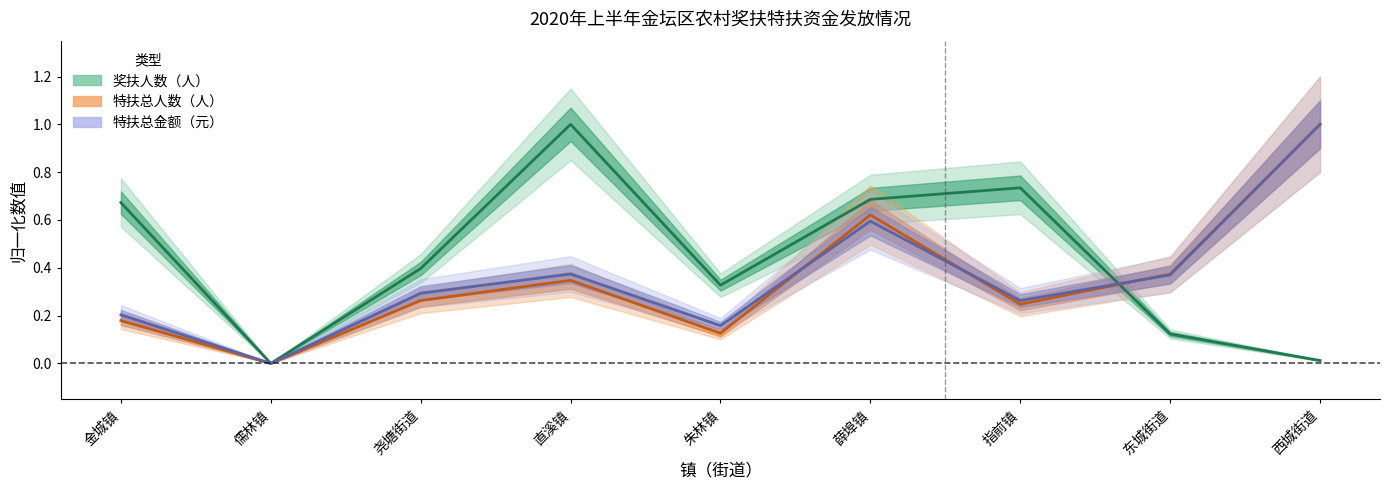

At how many categories does at least one series exceed 0?

8